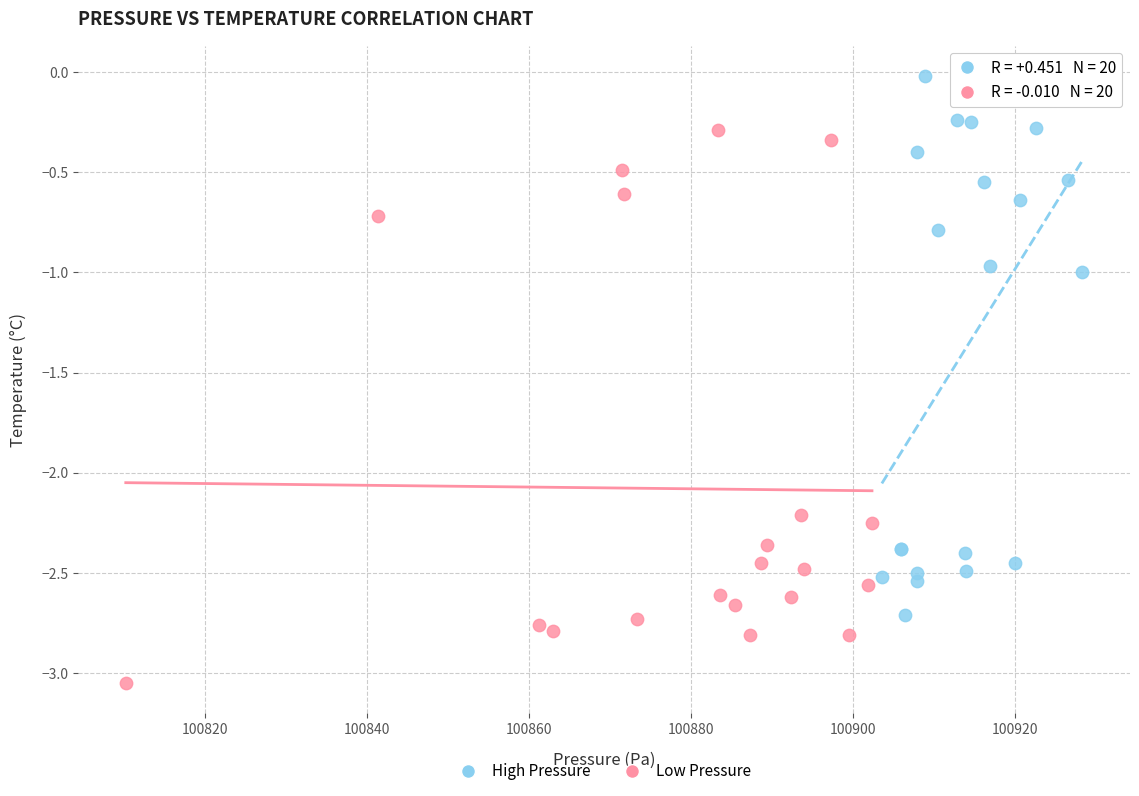

Which series reaches the minimum Y coordinate?

Low Pressure